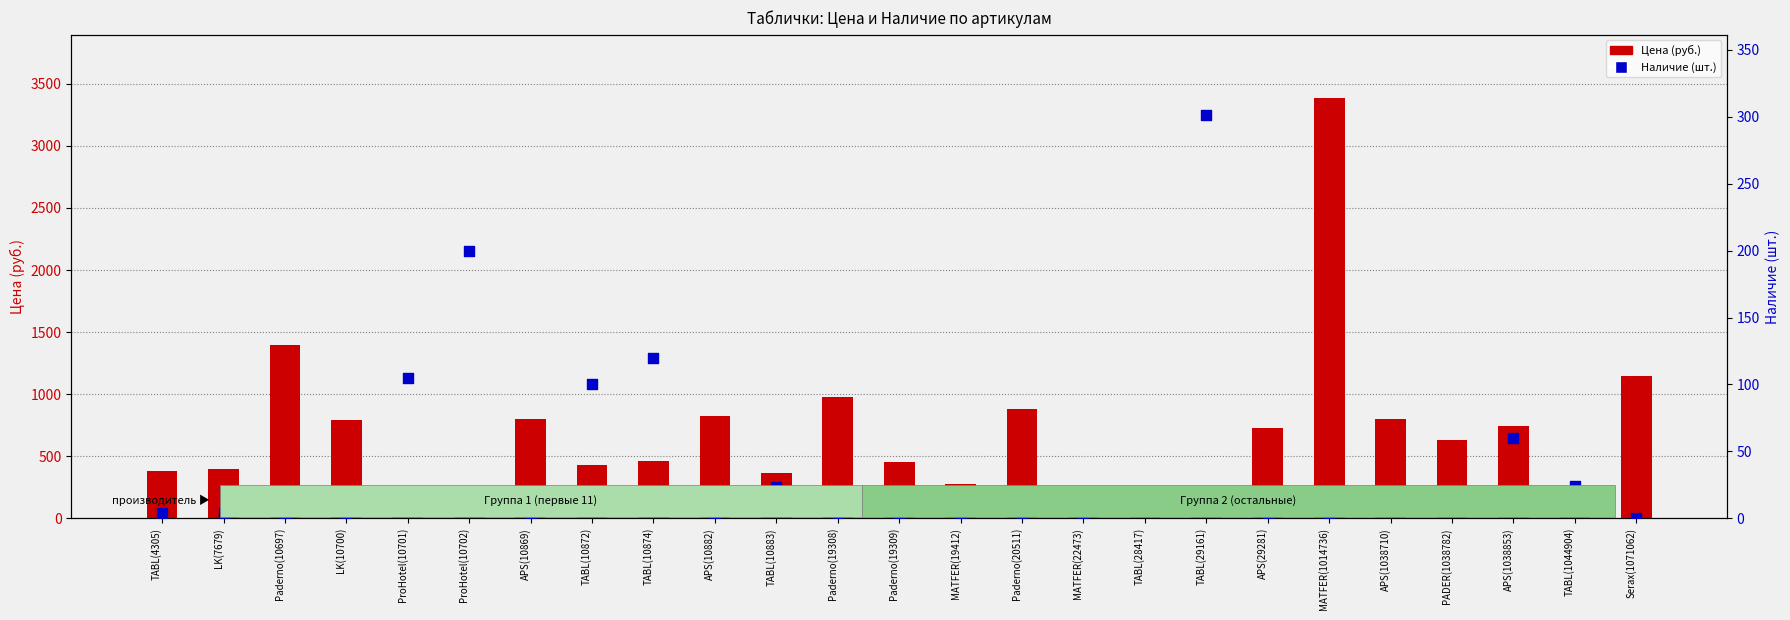

Which series reaches the maximum Y coordinate?

Цена (руб.)